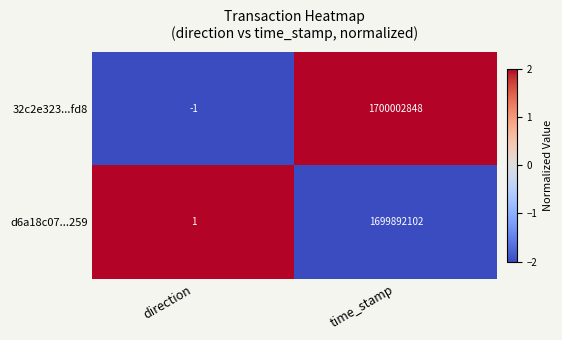

The value of d6a18c07...259 at direction is 1. True or false?

True